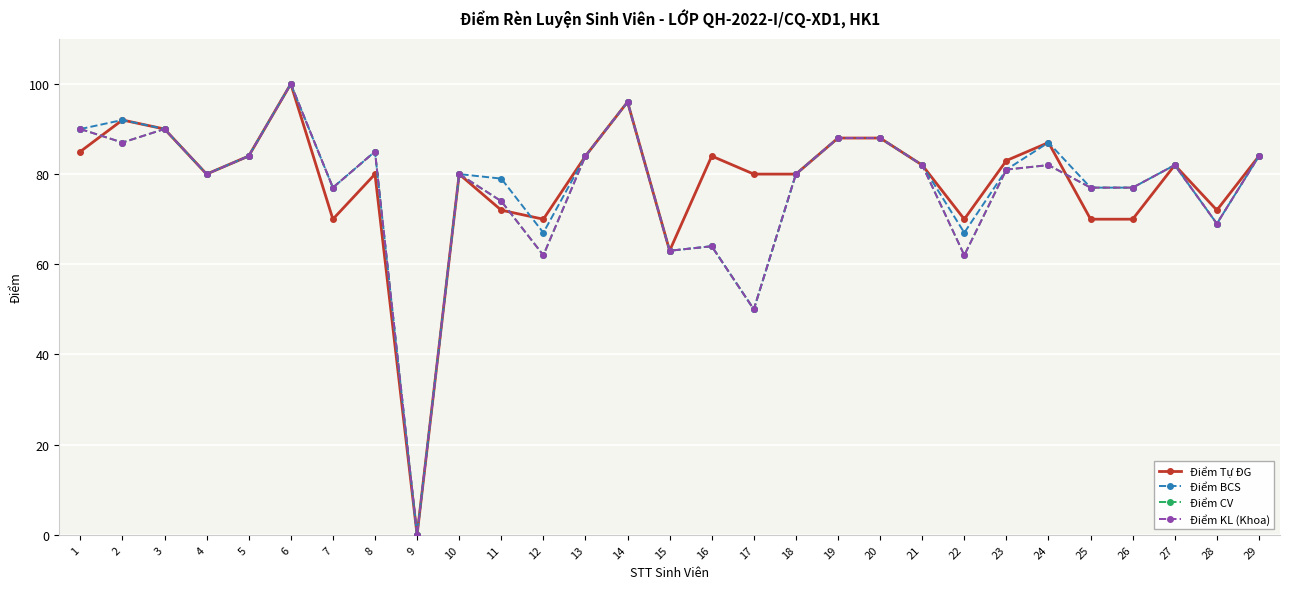

Which series has the largest total across all categories?

Điểm Tự ĐG